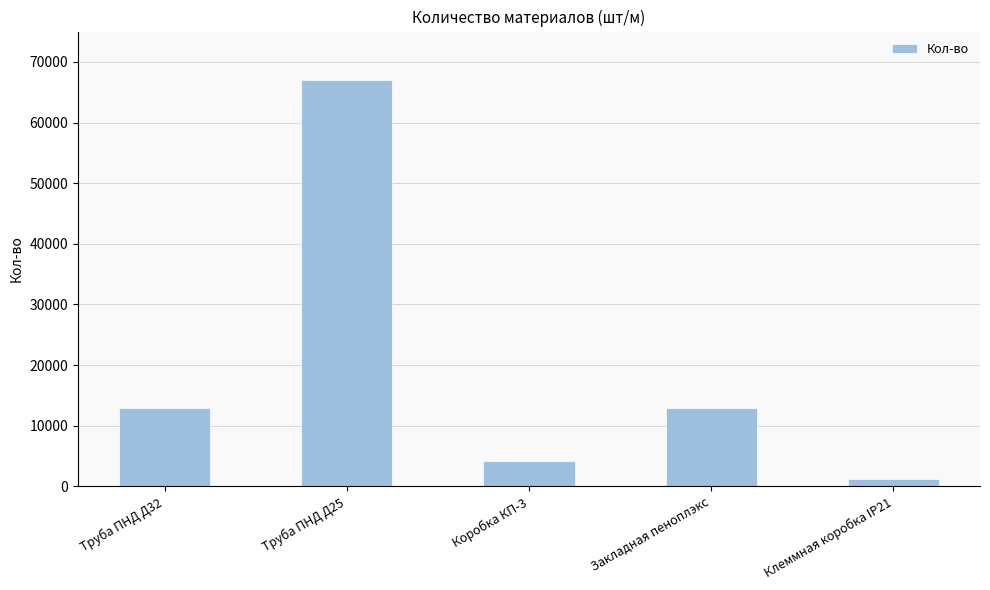

Approximately how many times larger is the value at Коробка КП-3 compared to Труба ПНД Д25?

0.1